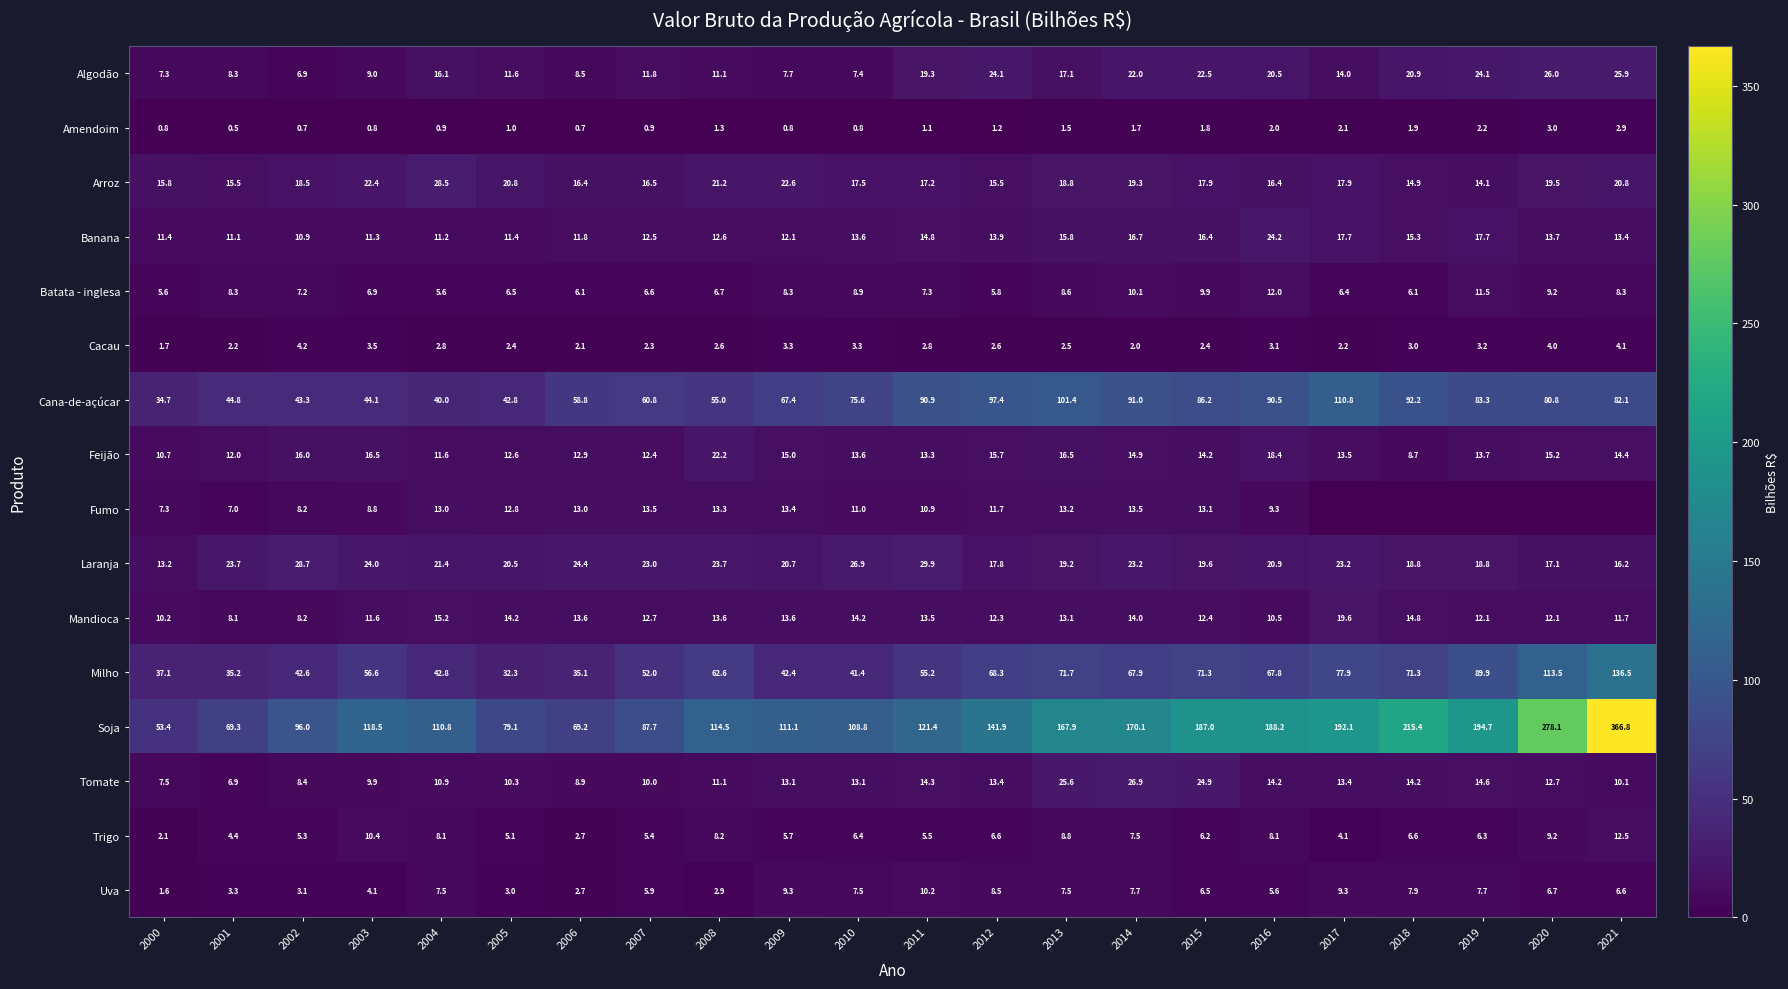

What is the difference between the Cana-de-açúcar values at 2000 and 2004?

5.3